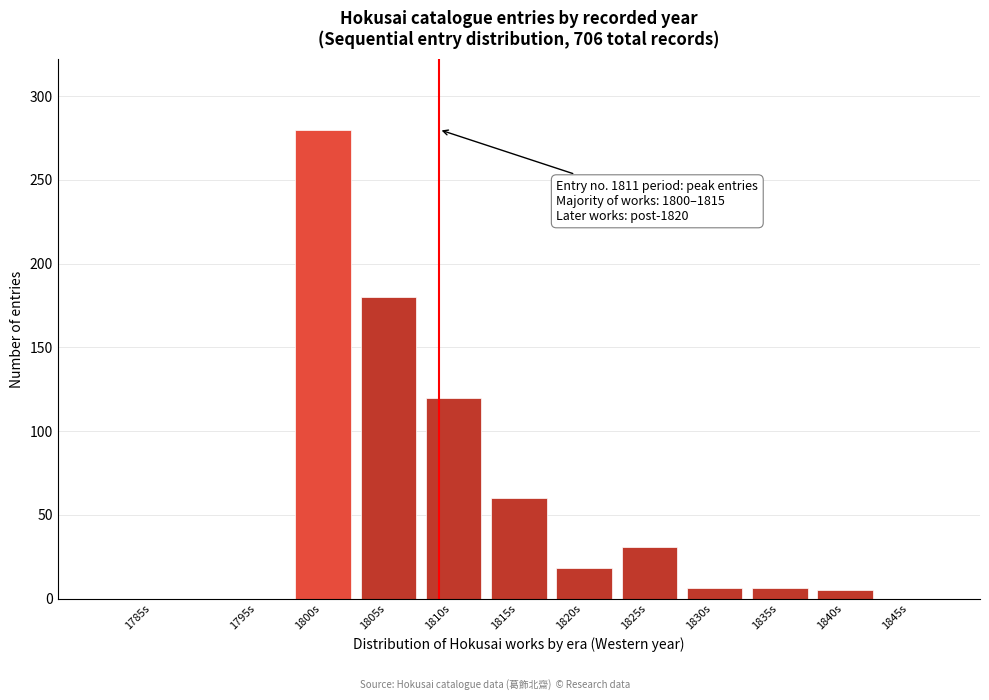

The value at 1785s is 0. True or false?

True